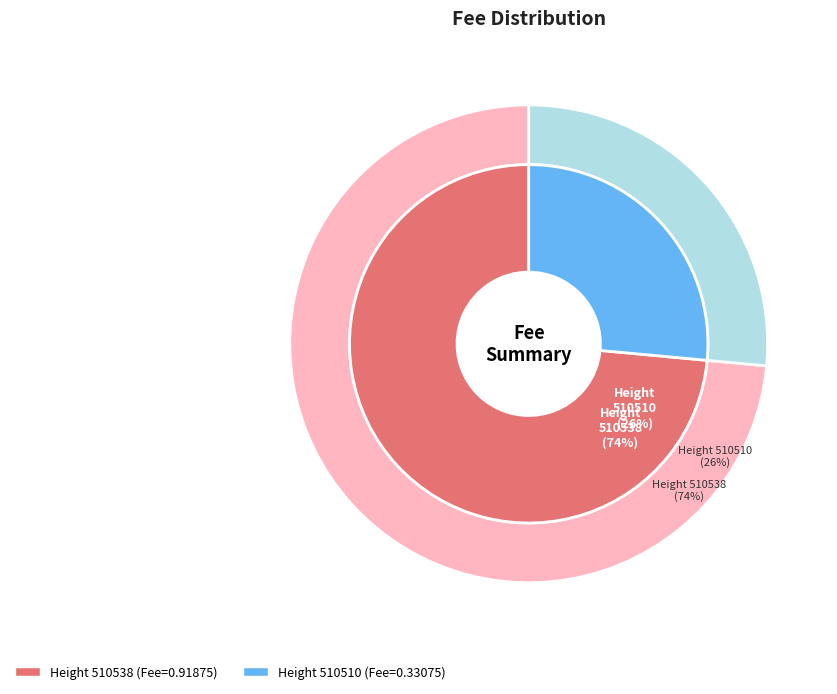

What is the majority slice?

510538